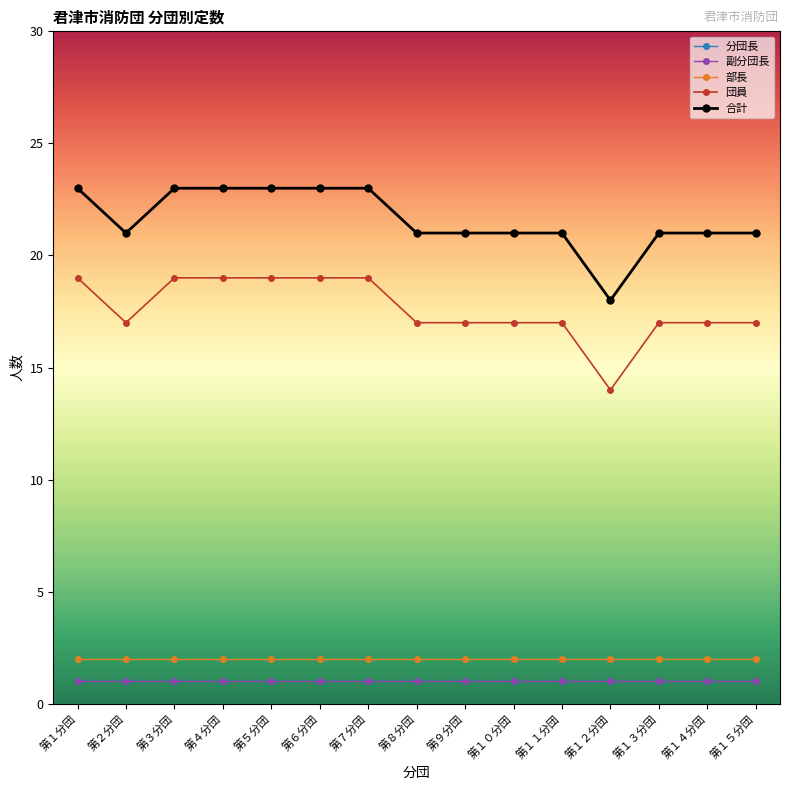

What is the label of the 1st point from the right?

第１５分団